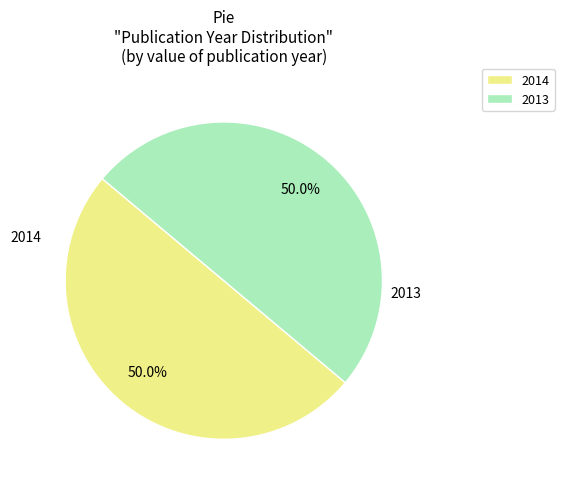

Count the number of slices in the pie.

2